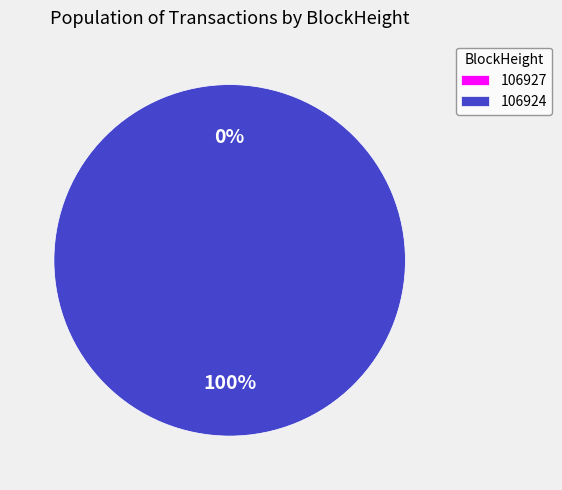

How much of the chart is everything except 106927?

100.0%